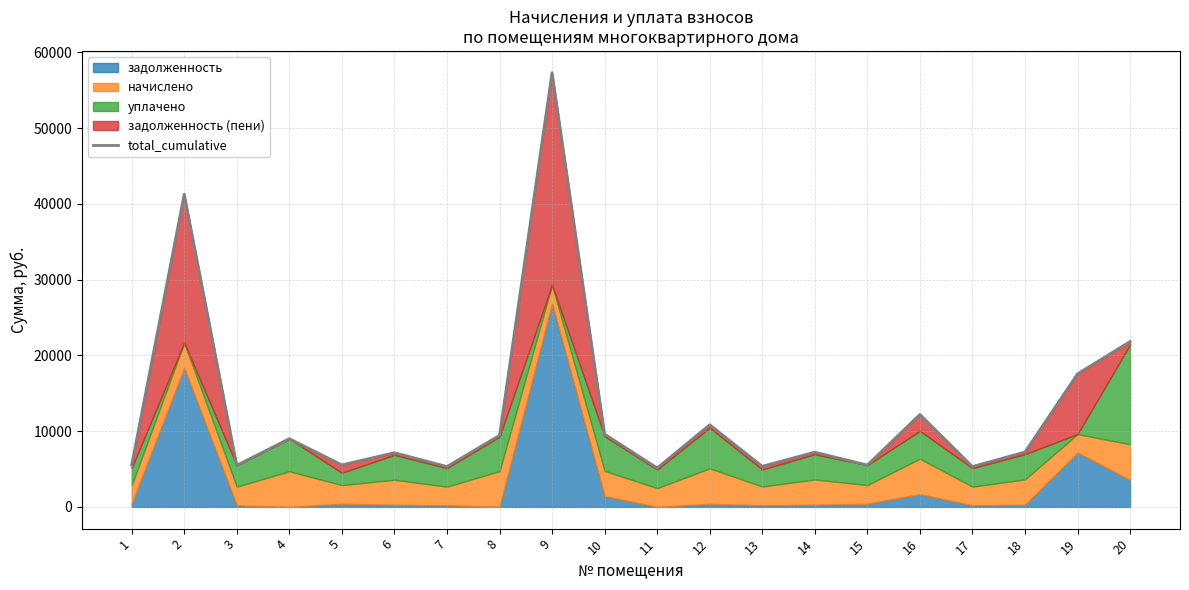

Is it true that the value at 5 is 2935.8?

False